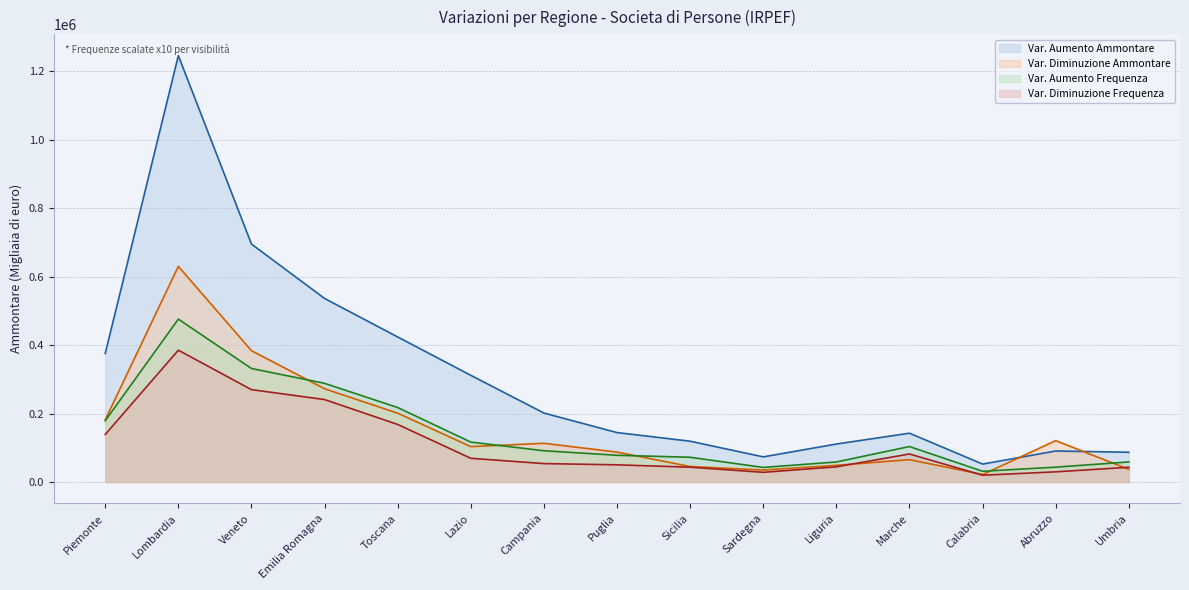

What is the label of the 3rd point from the right?

Calabria